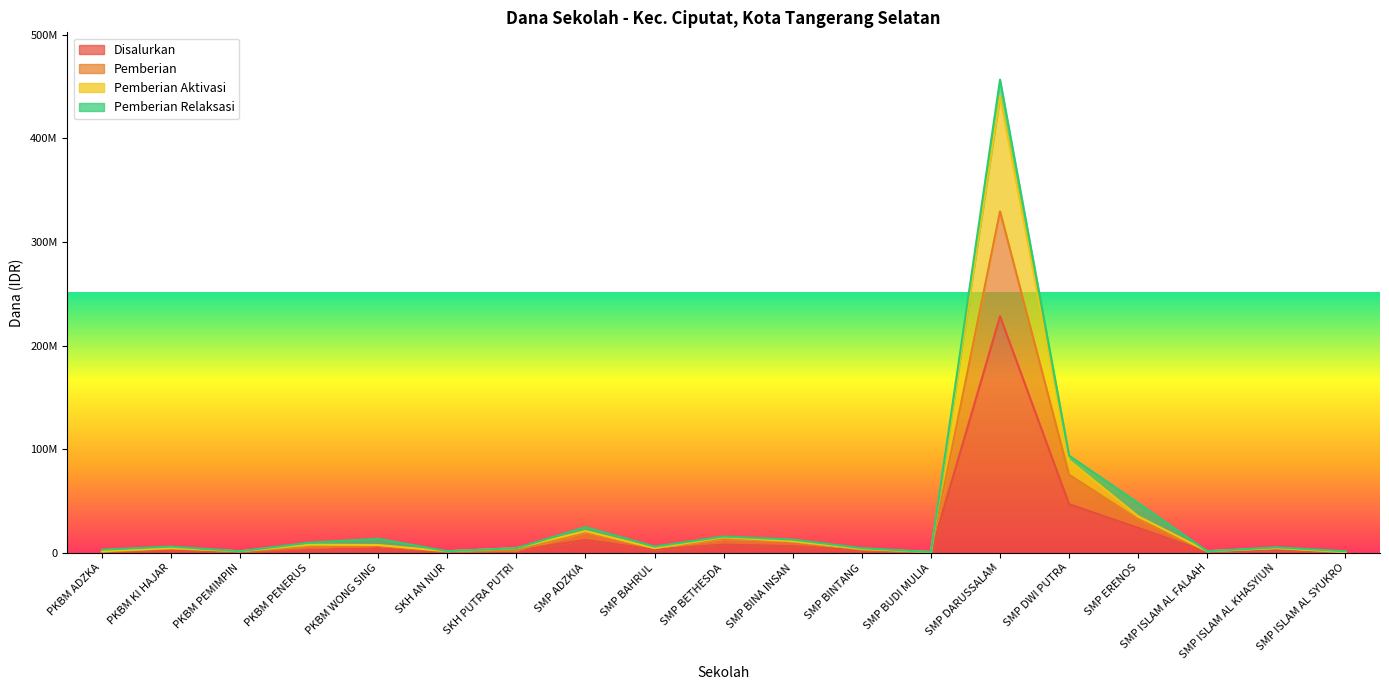

Read the Disalurkan value at PKBM ADZKA.

1500000